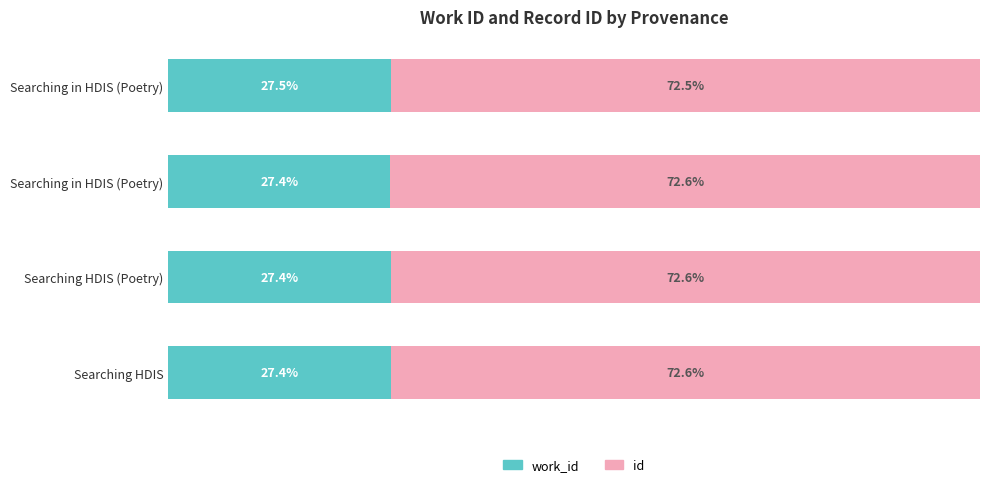

What are all the series names shown in the legend?

work_id, id